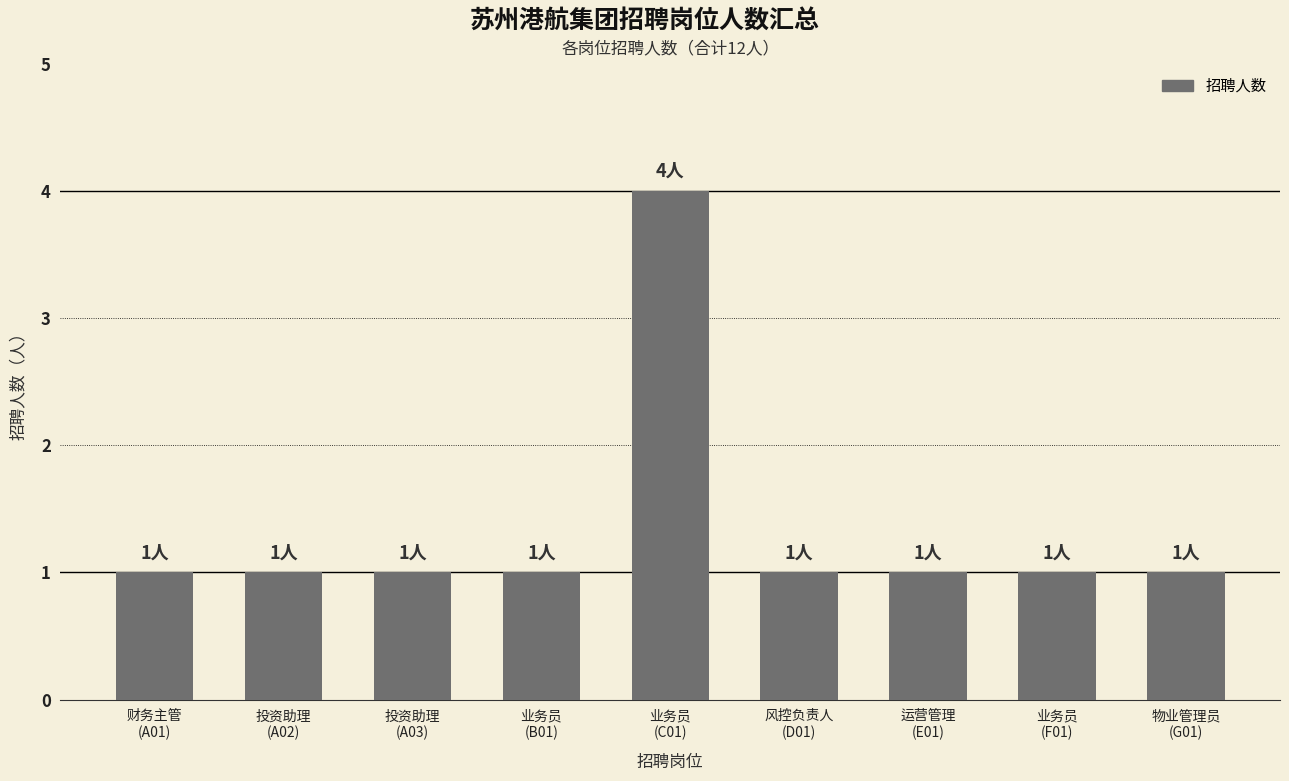

The chart shows a value of 1 at 投资助理
(A03). True or false?

True